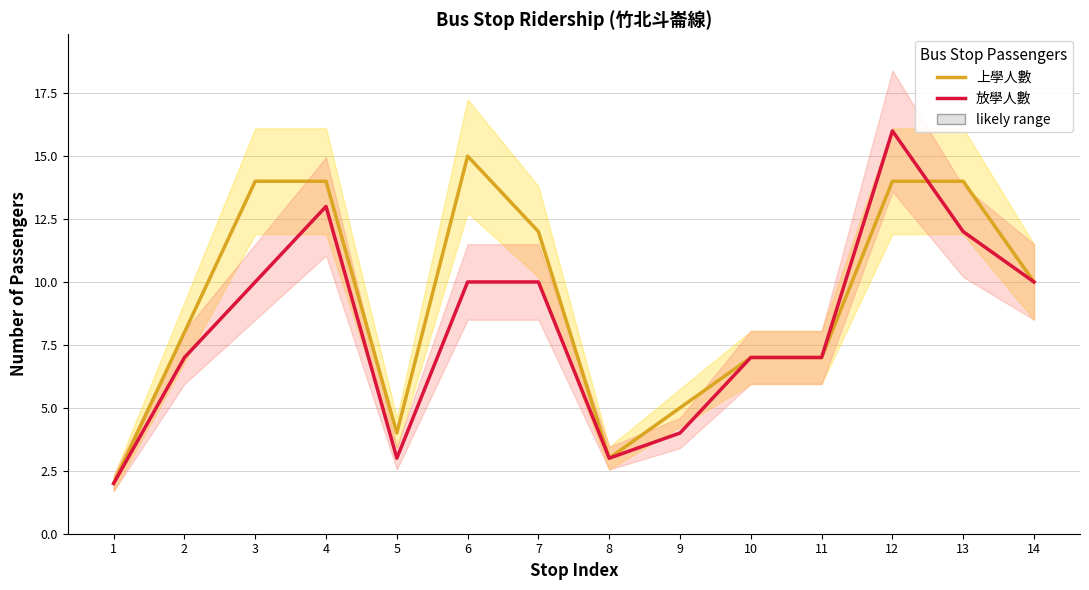

What is the difference between the highest and lowest values at 7?

2